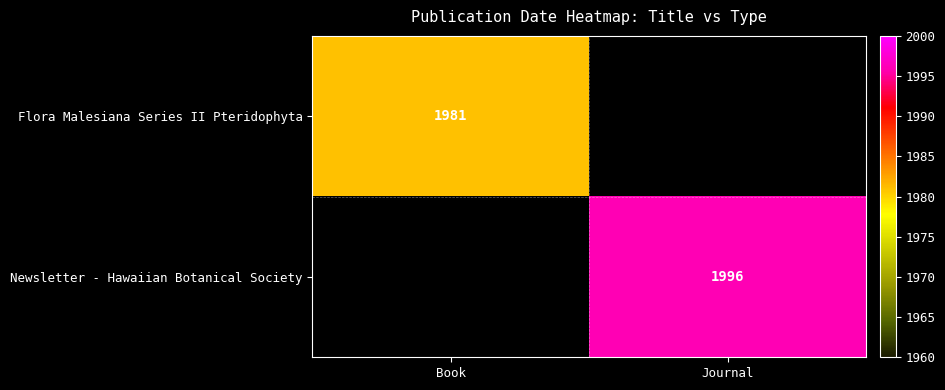

What is the total value across all series at Journal?

1996